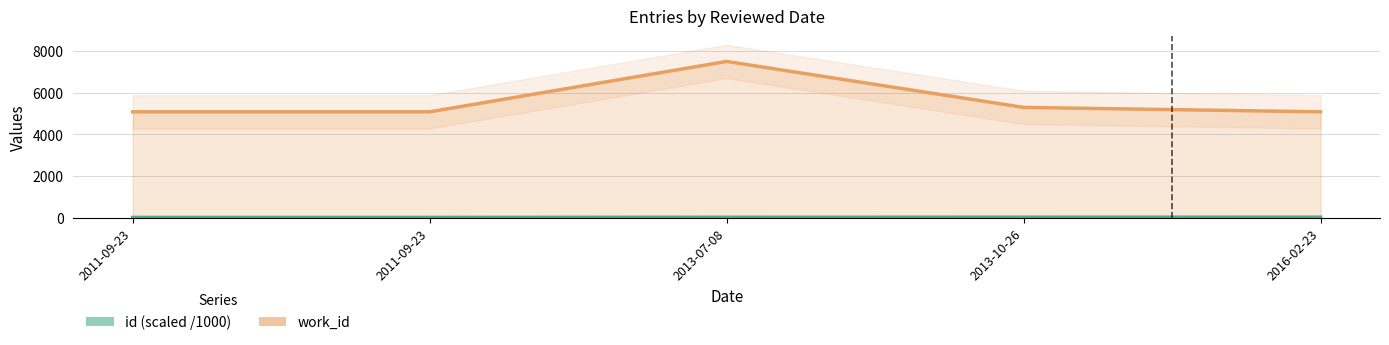

What is the difference between the id values at 2013-10-26 and 2016-02-23?

1.8